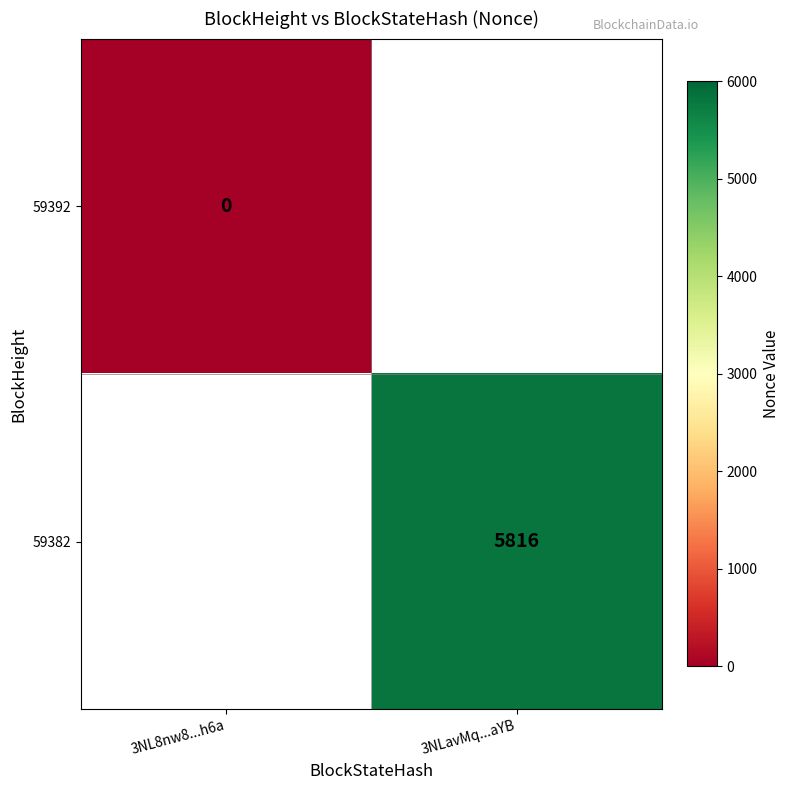

True or false: 59382 has a value of 3921.6 at 3NLavMq...aYB.

False